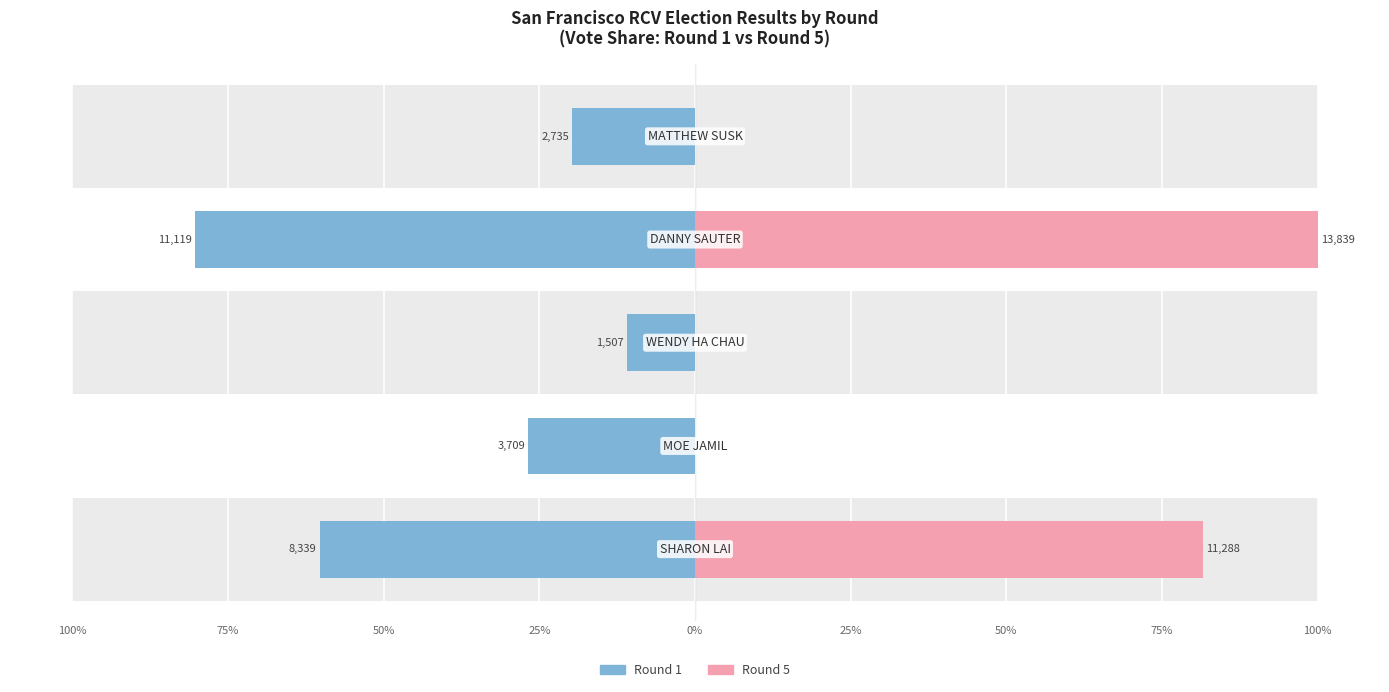

What is the average value of the Round 5 series?

36.3